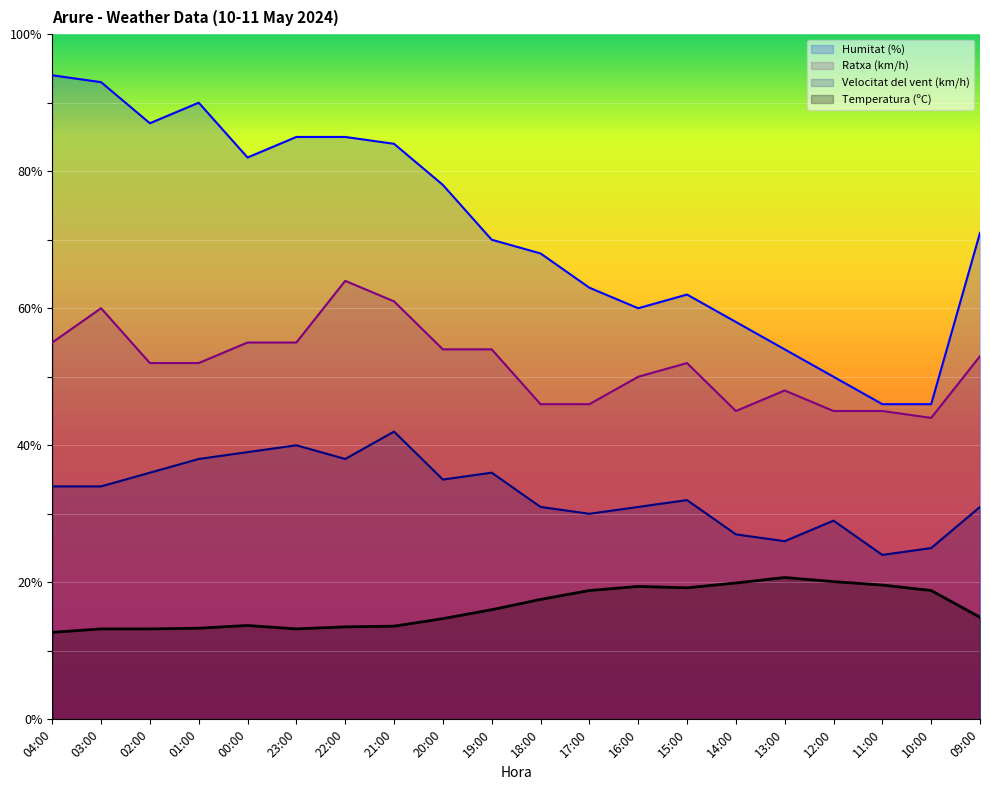

Reading right to left, transcribe all the data shown in this chart.

Temperatura (ºC): 09:00=14.9	10:00=18.8	11:00=19.6	12:00=20.1	13:00=20.7	14:00=19.9	15:00=19.2	16:00=19.4	17:00=18.8	18:00=17.5	19:00=16.0	20:00=14.7	21:00=13.6	22:00=13.5	23:00=13.2	00:00=13.7	01:00=13.3	02:00=13.2	03:00=13.2	04:00=12.7
Humitat (%): 09:00=71.0	10:00=46.0	11:00=46.0	12:00=50.0	13:00=54.0	14:00=58.0	15:00=62.0	16:00=60.0	17:00=63.0	18:00=68.0	19:00=70.0	20:00=78.0	21:00=84.0	22:00=85.0	23:00=85.0	00:00=82.0	01:00=90.0	02:00=87.0	03:00=93.0	04:00=94.0
Velocitat del vent (km/h): 09:00=31.0	10:00=25.0	11:00=24.0	12:00=29.0	13:00=26.0	14:00=27.0	15:00=32.0	16:00=31.0	17:00=30.0	18:00=31.0	19:00=36.0	20:00=35.0	21:00=42.0	22:00=38.0	23:00=40.0	00:00=39.0	01:00=38.0	02:00=36.0	03:00=34.0	04:00=34.0
Ratxa (km/h): 09:00=53.0	10:00=44.0	11:00=45.0	12:00=45.0	13:00=48.0	14:00=45.0	15:00=52.0	16:00=50.0	17:00=46.0	18:00=46.0	19:00=54.0	20:00=54.0	21:00=61.0	22:00=64.0	23:00=55.0	00:00=55.0	01:00=52.0	02:00=52.0	03:00=60.0	04:00=55.0